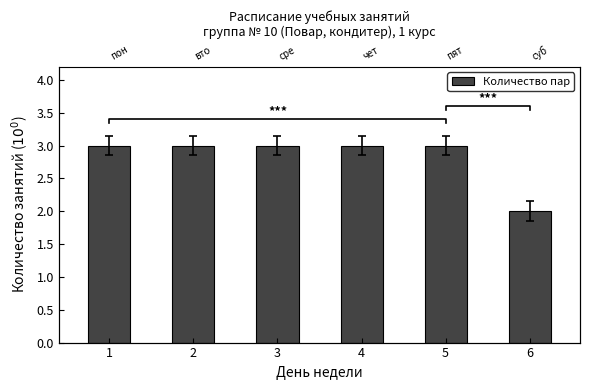

Where is the data nearest to the value 2?

6